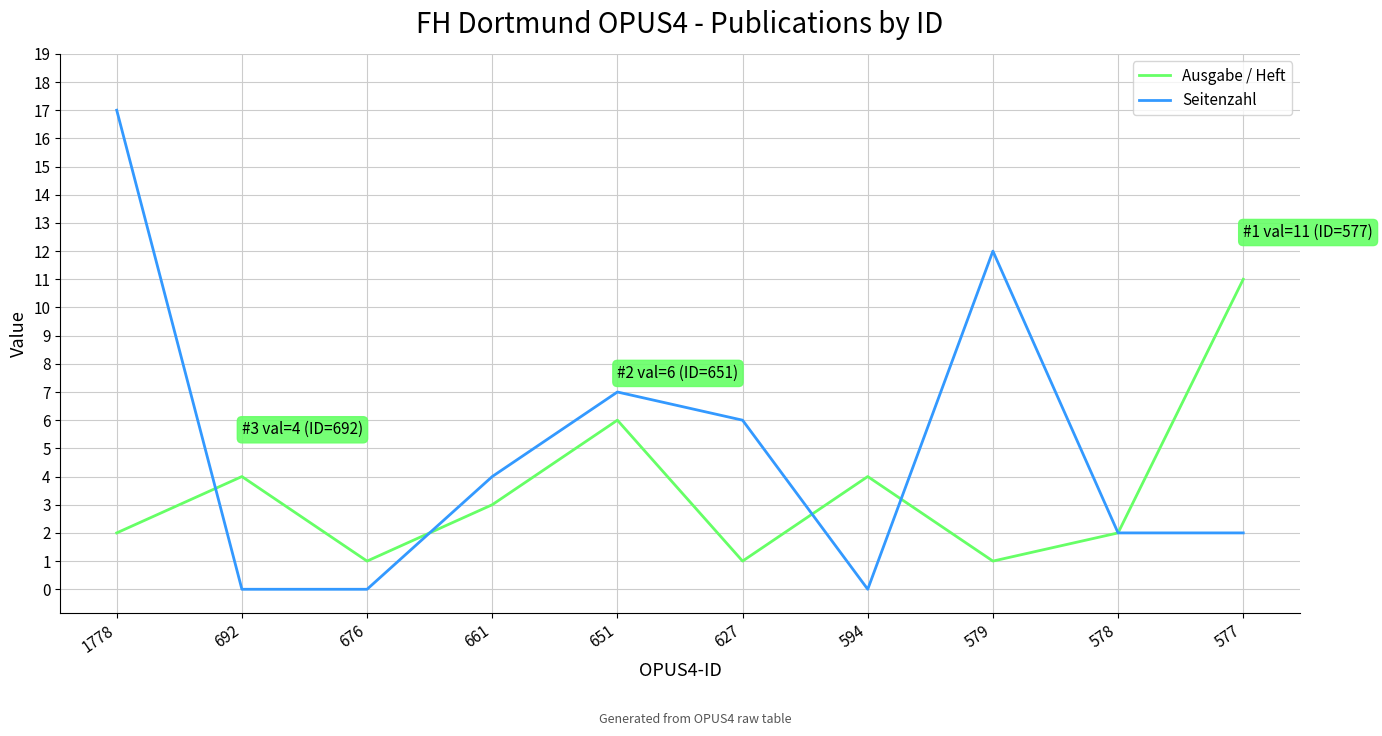

Is this an area chart (filled region under the line)?

No